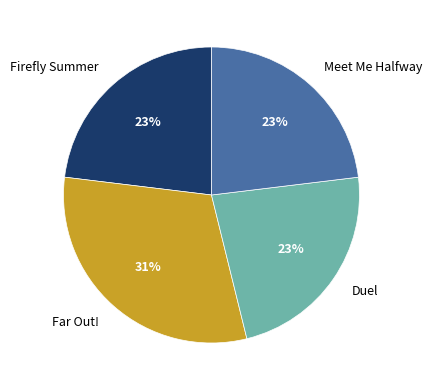

The Far Out! slice represents 44% of the pie. True or false?

False